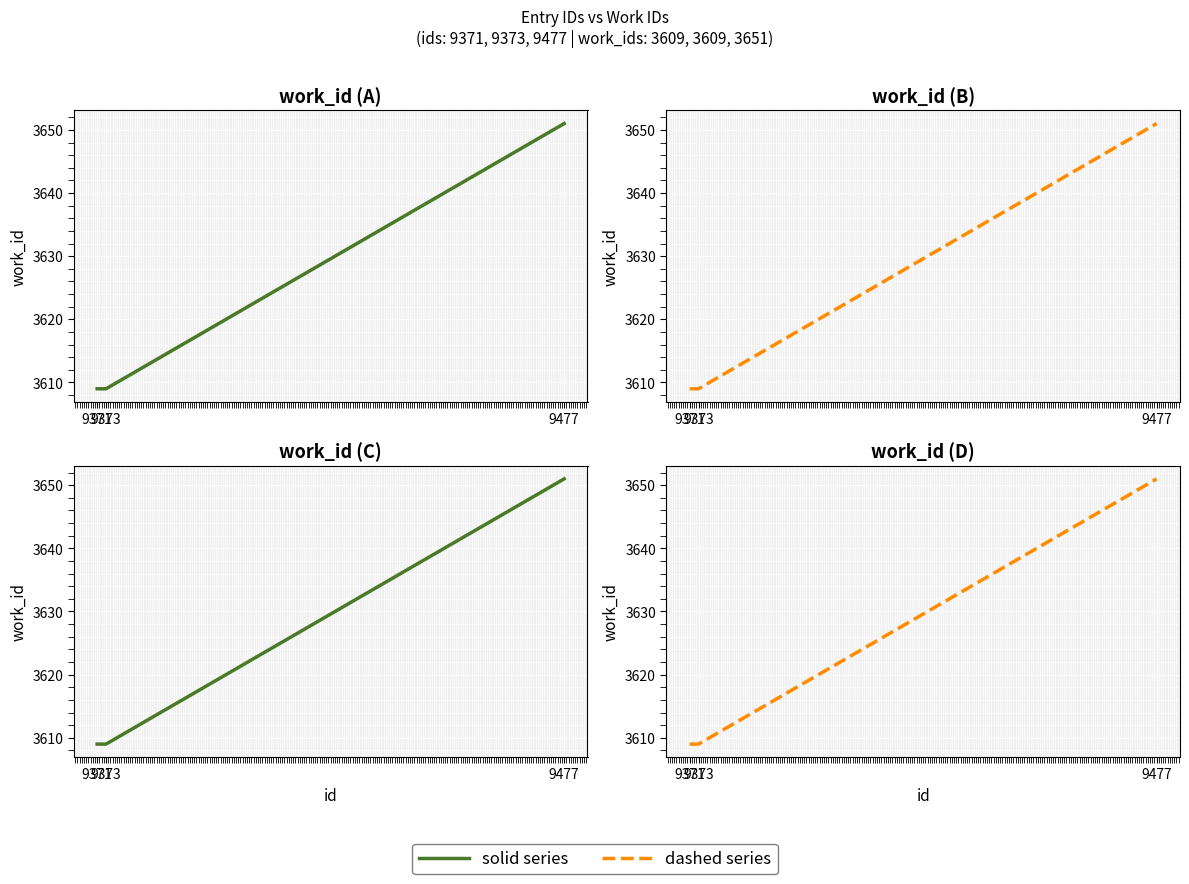

How many values in the dashed series series exceed 3609?

1